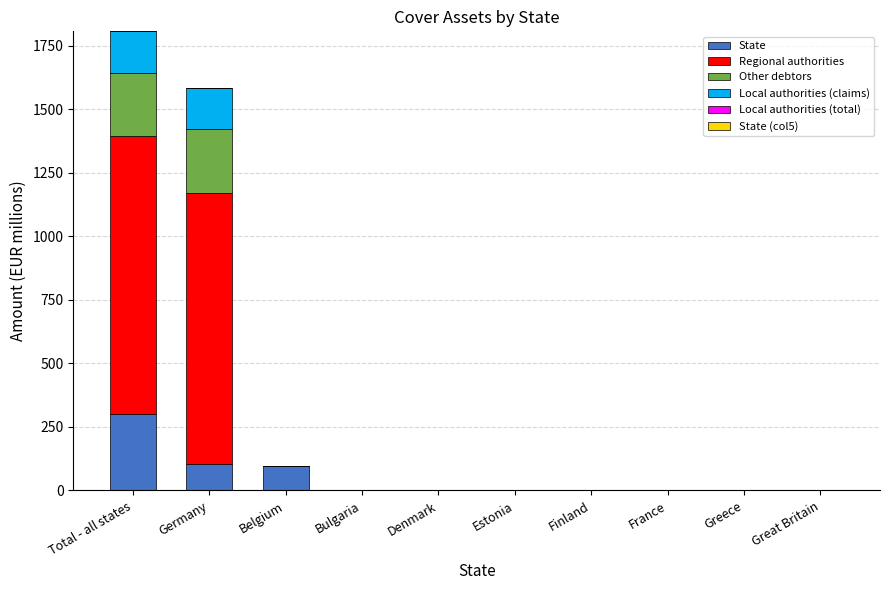

What is the maximum value for State?

300.3